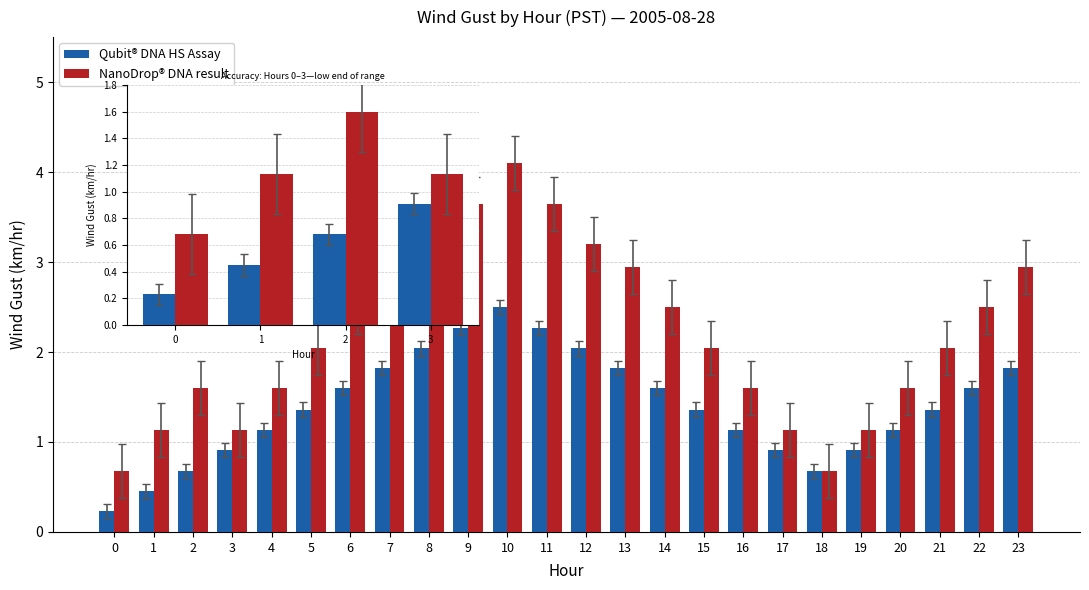

What is the value of the Qubit® DNA HS Assay bar at the 2nd from the left?

0.5